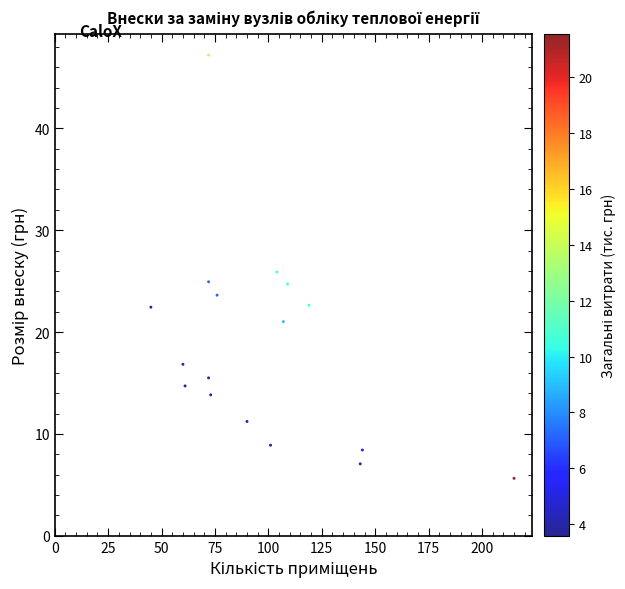

What is the range of X values (max minus min)?

170.0